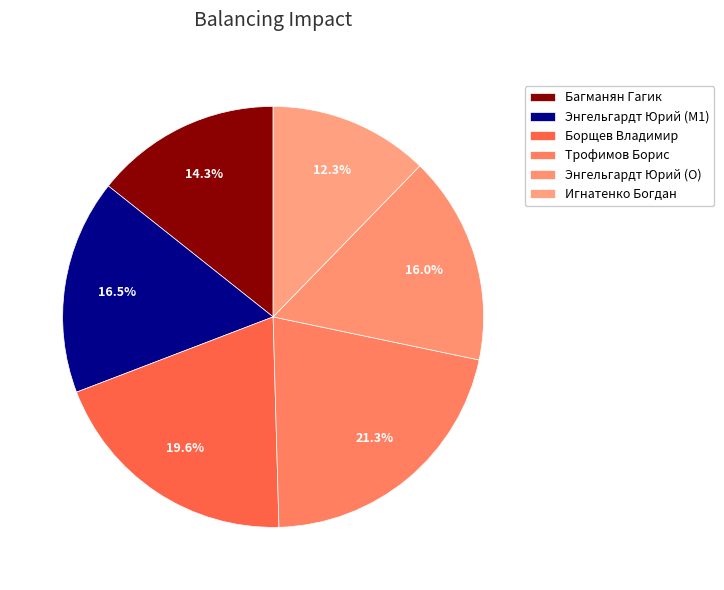

Is it true that Трофимов Борис is 36% of the pie?

False